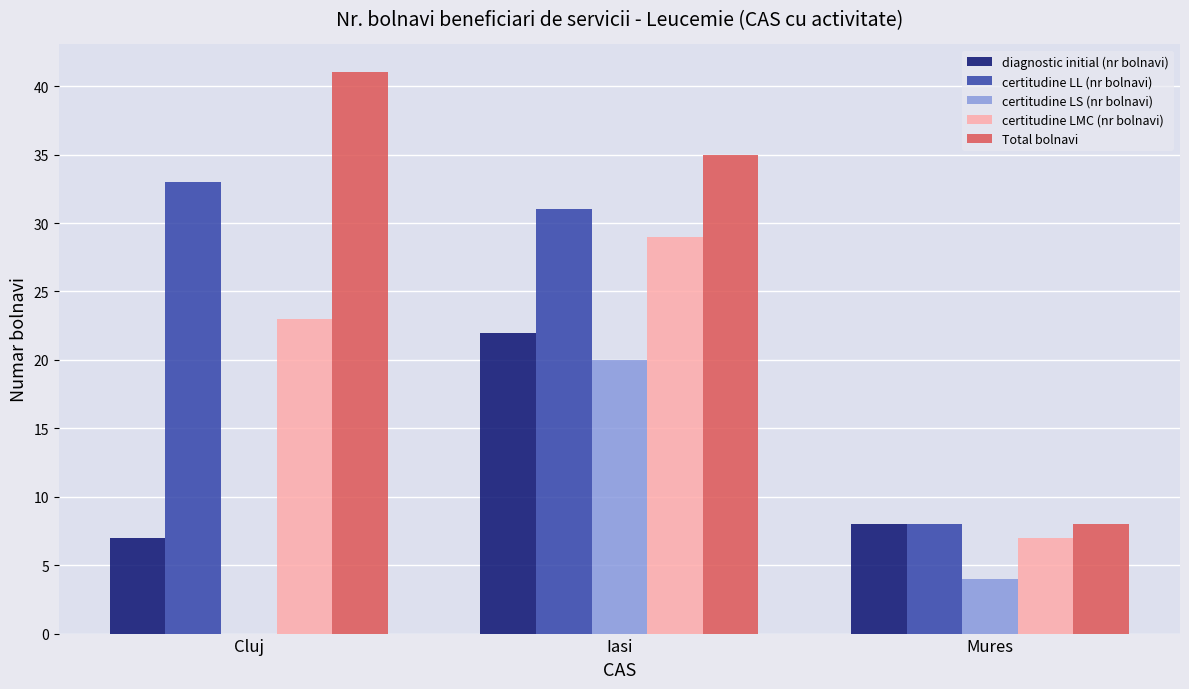

What is the total value across all series at Cluj?

104